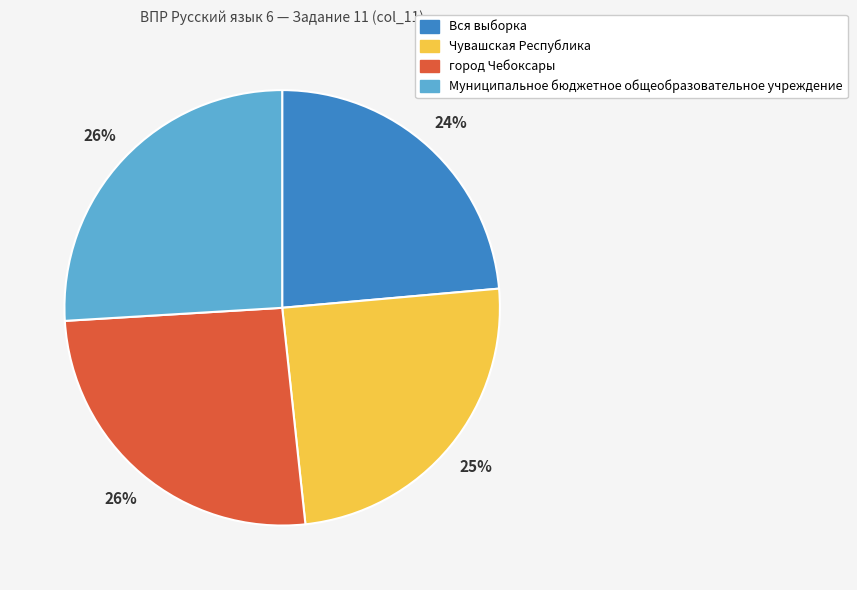

Do город Чебоксары and Вся выборка together represent more than half of the pie?

No